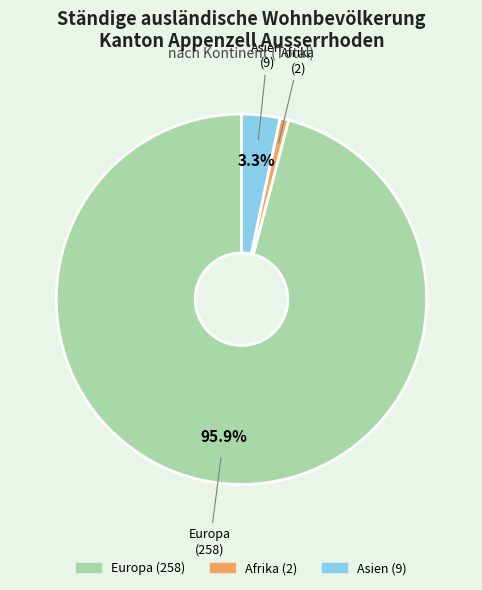

Is there a majority slice in this chart?

Yes